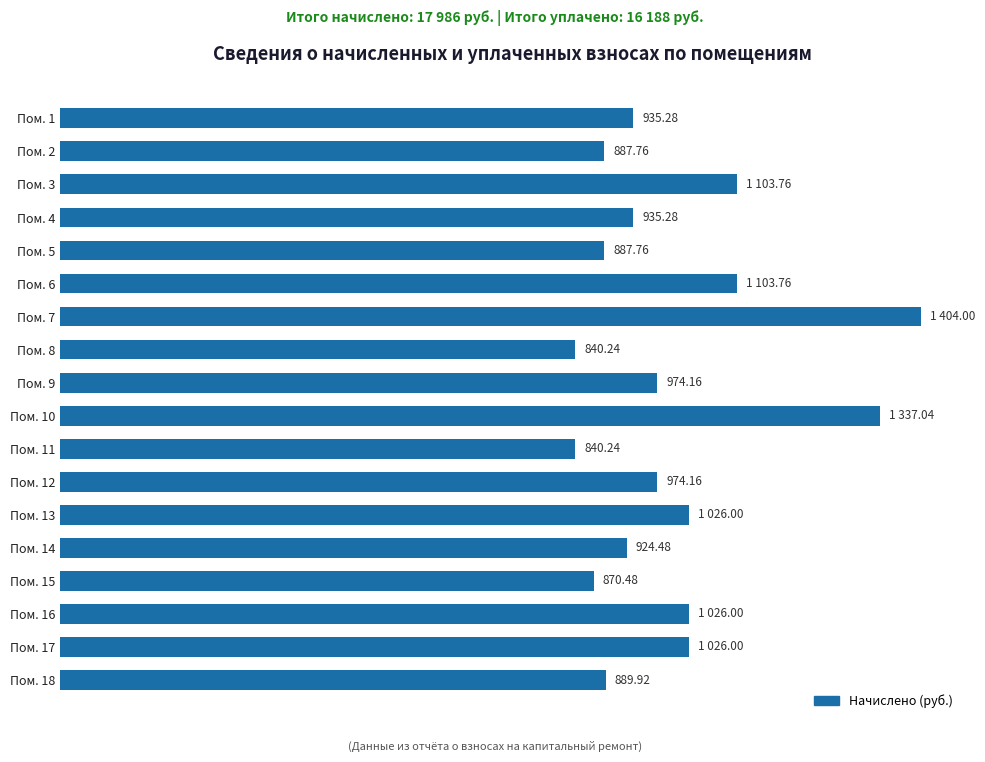

Which has a higher value, Пом. 14 or Пом. 11?

Пом. 14